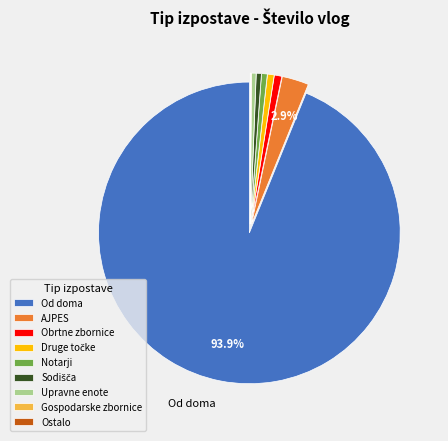

What is the largest slice in the pie chart?

Od doma